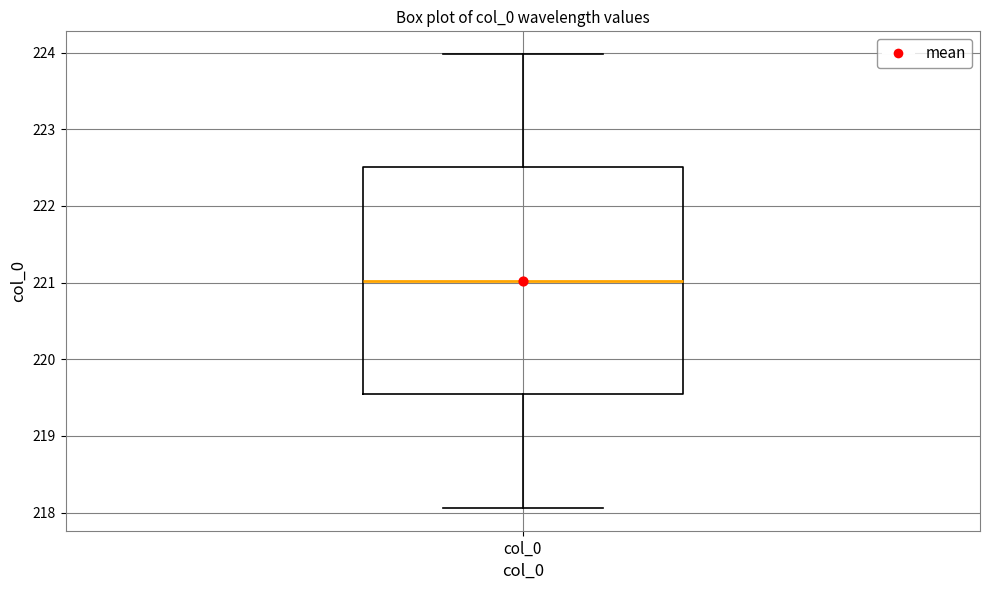

Where does the lower whisker of the box for col_0 end on the y-axis? The values are not printed on the chart, so give them approximately, as read against the axis.

218.1